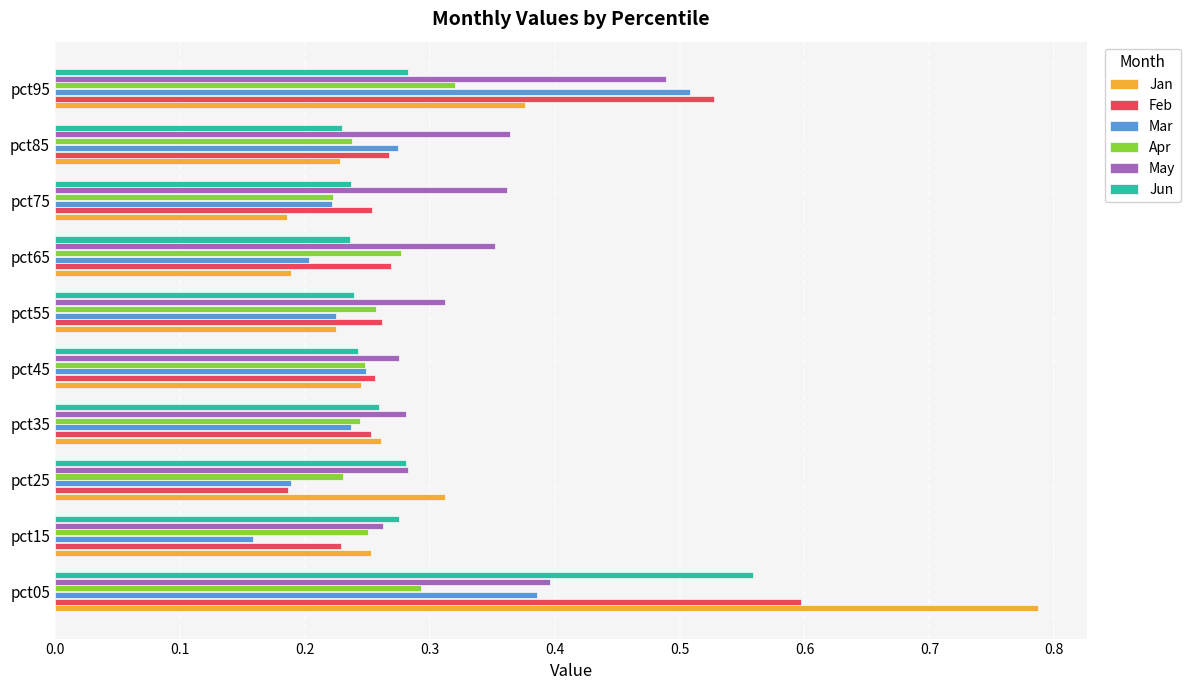

Is the value of Mar at pct45 greater than the value of Jan at pct85?

Yes